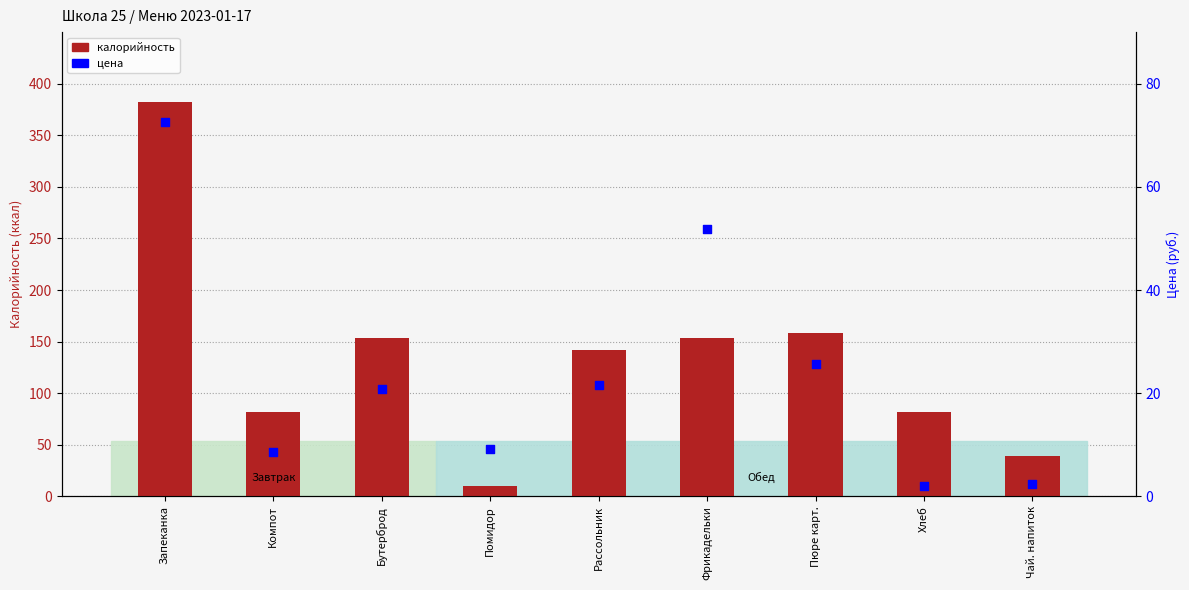

At how many categories does at least one series exceed 59?

7